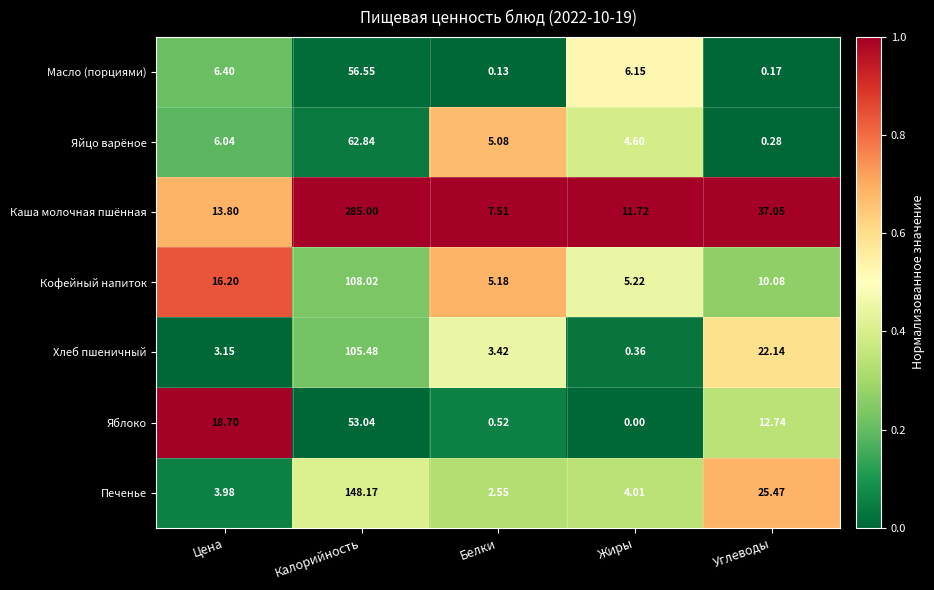

Rank the series at Цена from highest to lowest value.

Яблоко, Кофейный напиток, Каша молочная пшённая, Масло (порциями), Яйцо варёное, Печенье, Хлеб пшеничный